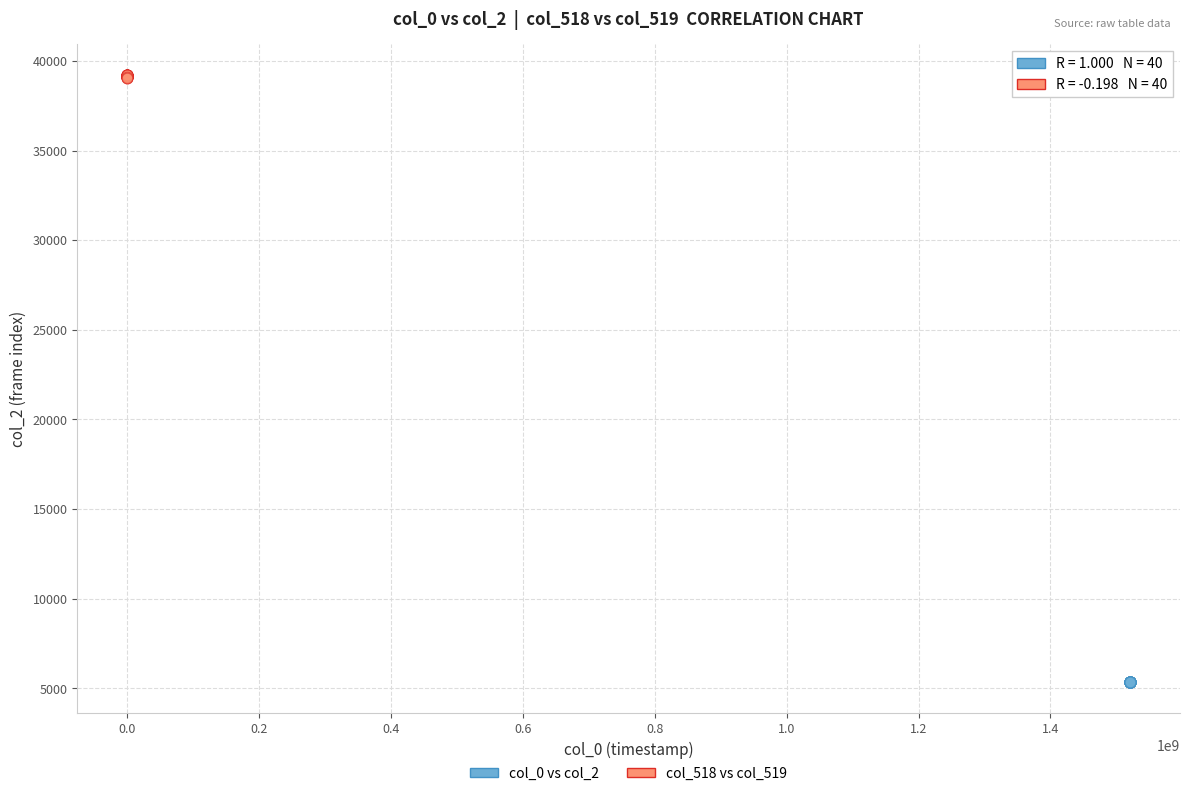

Which series contains the lowest Y value?

col_0 vs col_2